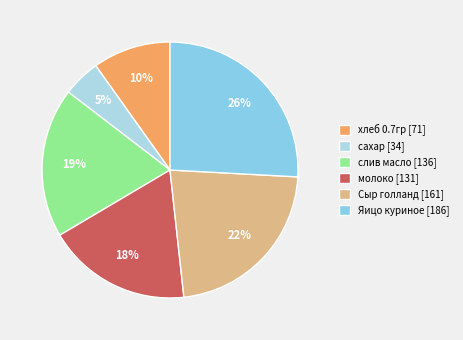

What is the largest slice in the pie chart?

Яицо куриное